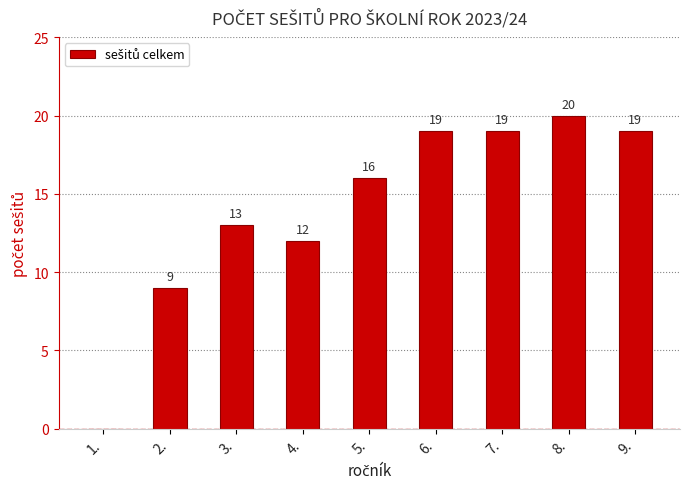

The value at 6. is 19. True or false?

True